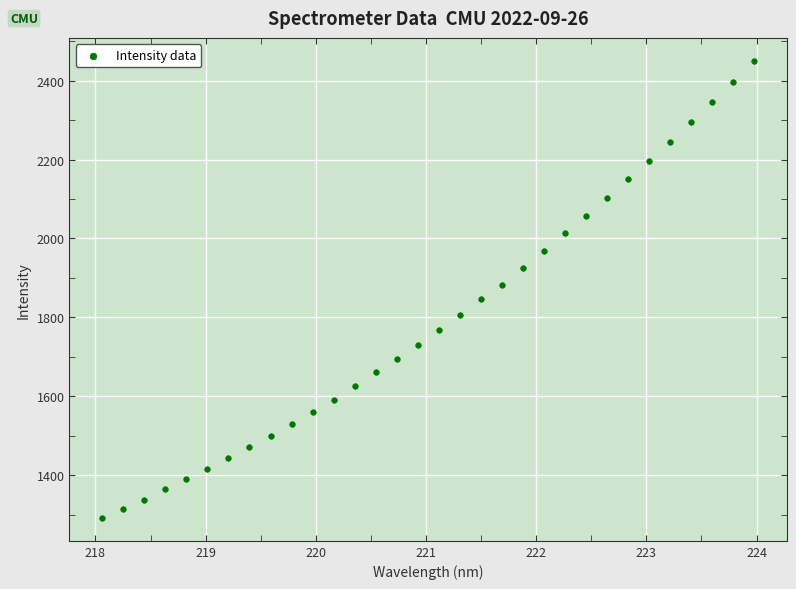

What is the range of Y values (max minus min)?

1158.4